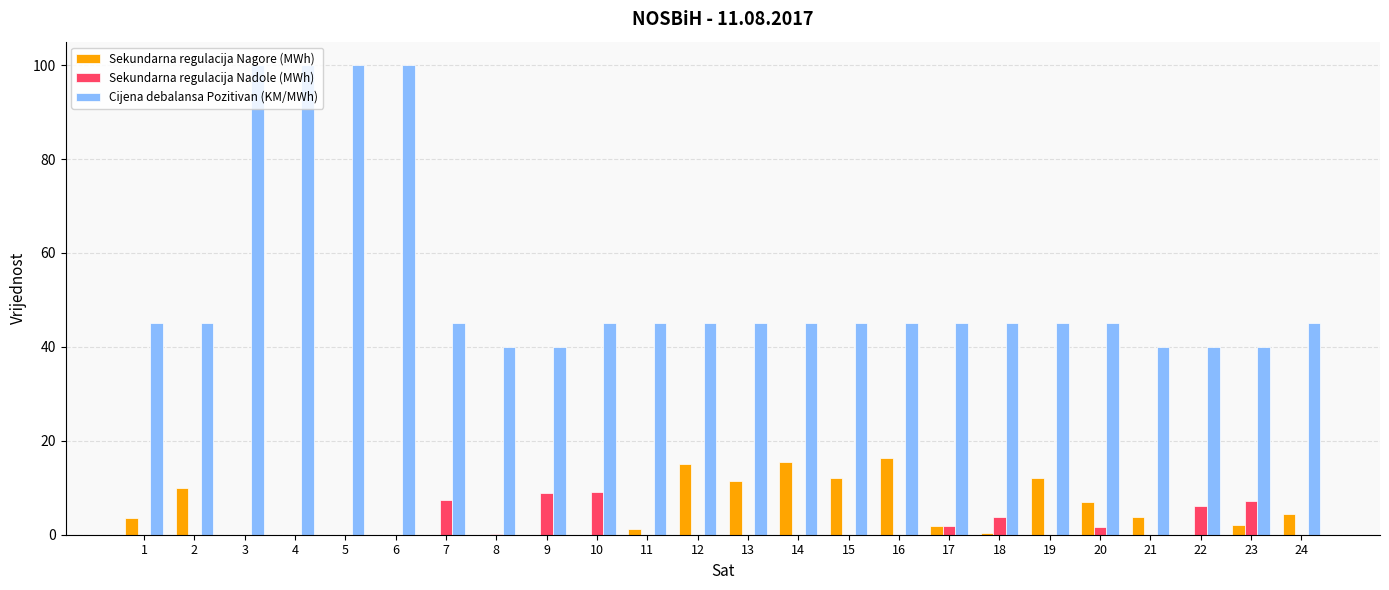

Is it true that Cijena debalansa Pozitivan (KM/MWh) equals 45.0 at 7?

True